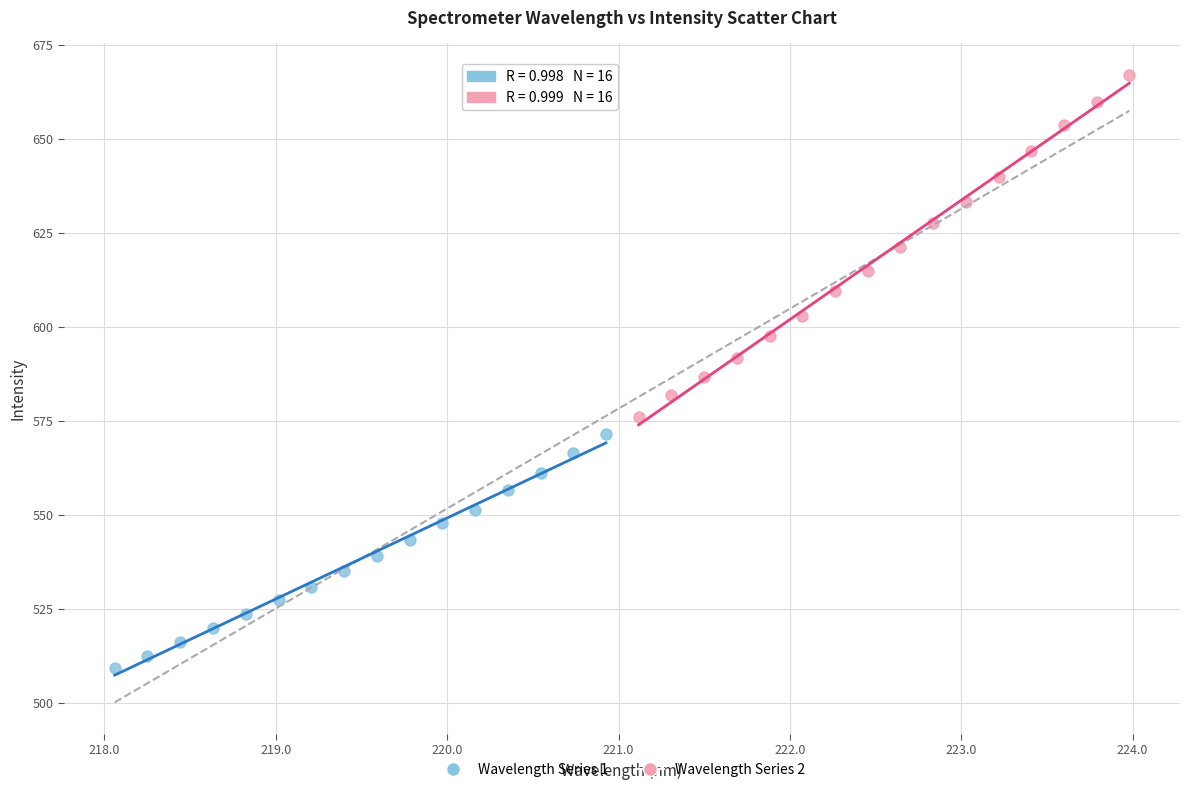

Which series reaches the maximum Y coordinate?

Wavelength Series 2